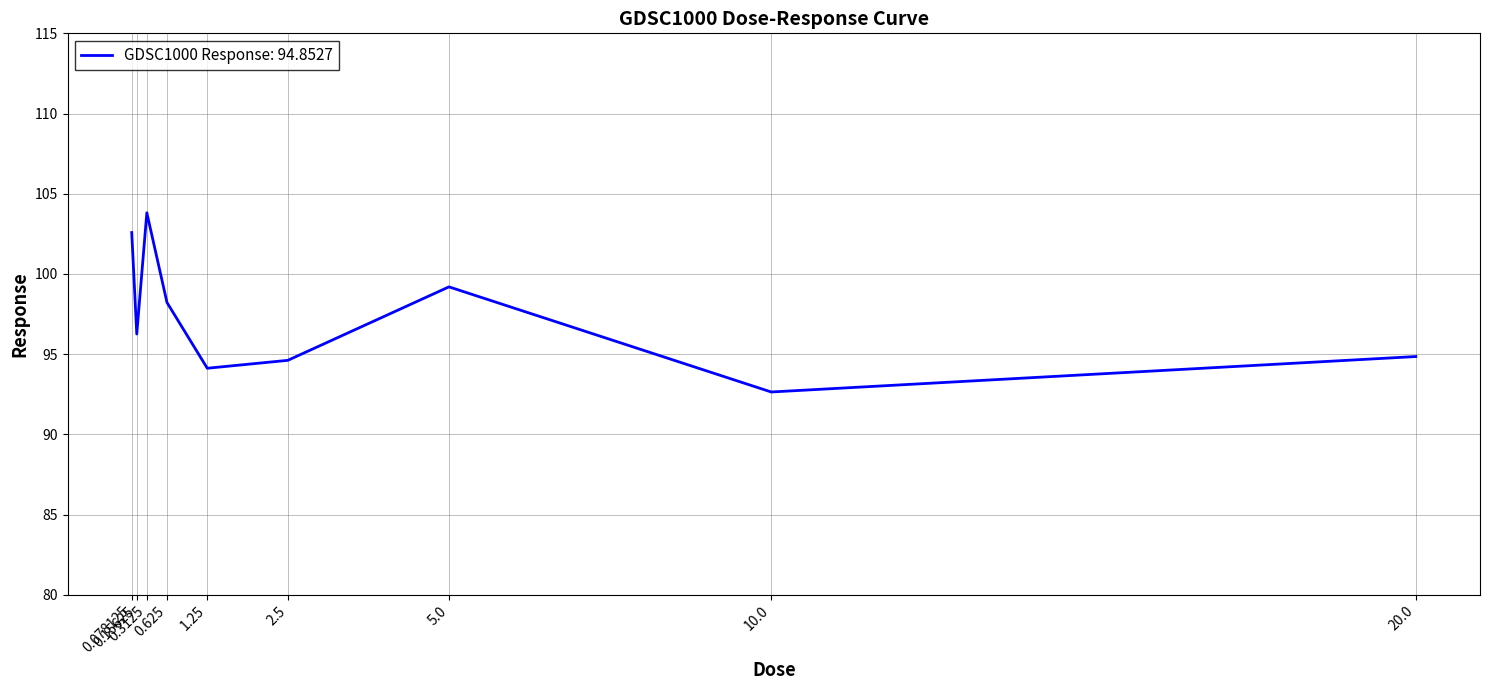

Where is the data nearest to the value 98?

0.625